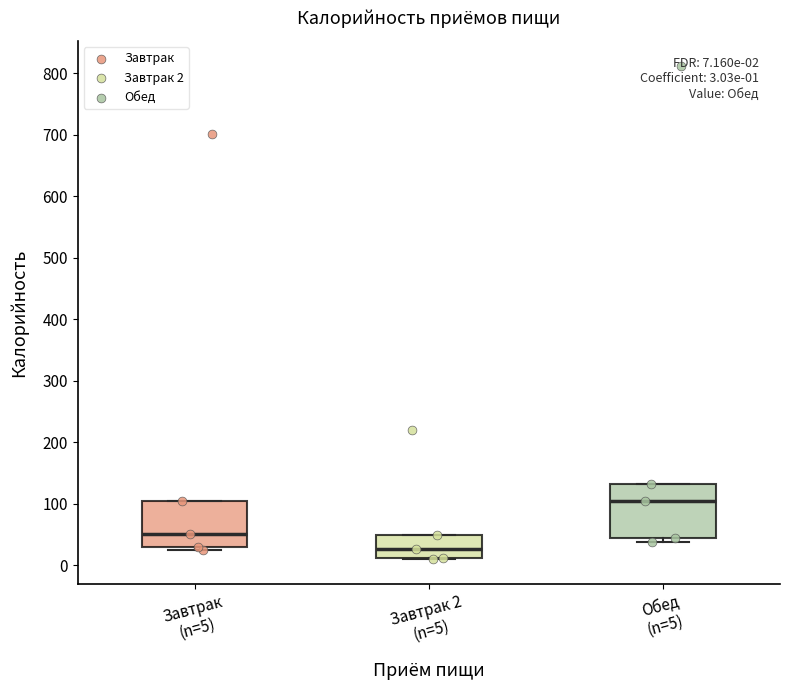

Which box has the highest median line?

Обед (n=5)